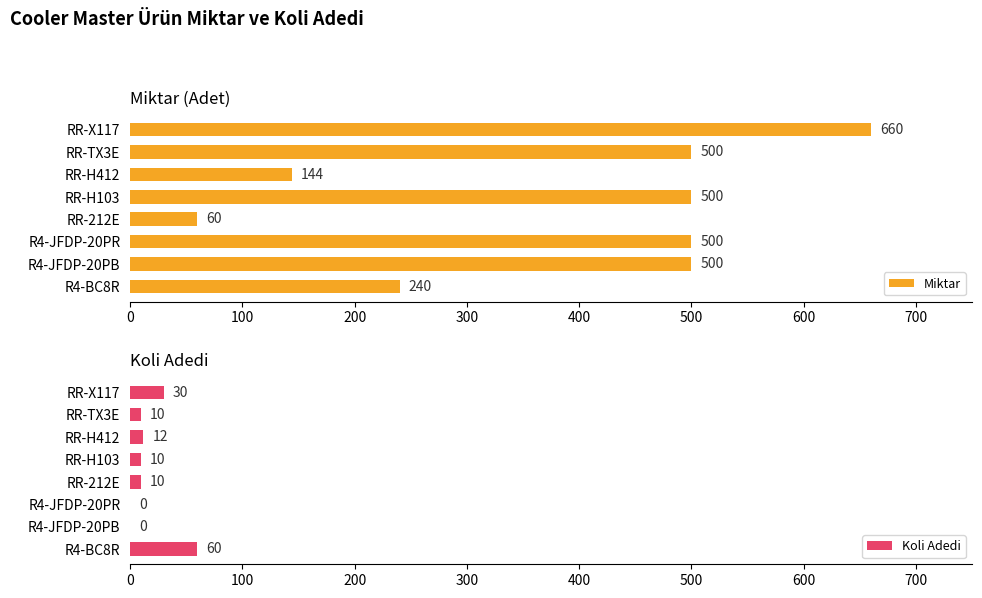

How many Miktar values are between 240 and 500?

5